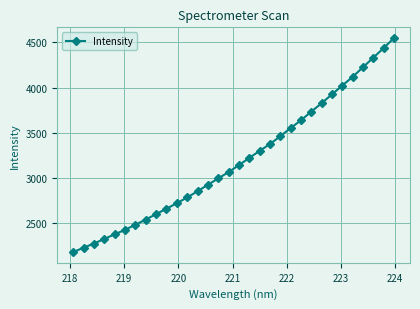

What is the difference between the maximum and minimum values?

2370.3